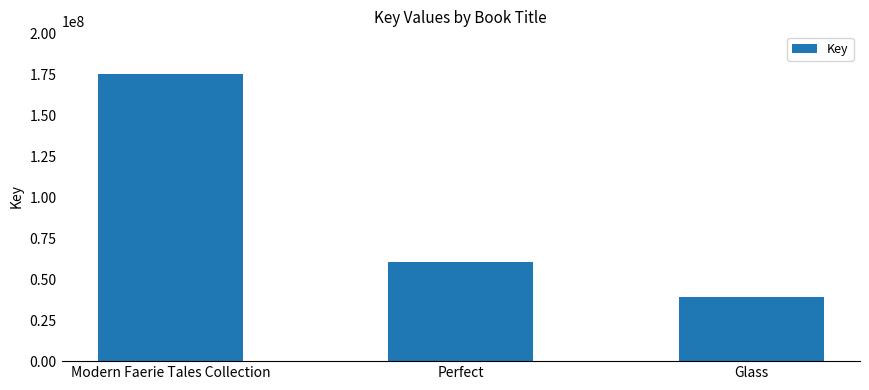

What is the ratio of the value at Modern Faerie Tales Collection to the value at Perfect?

2.9